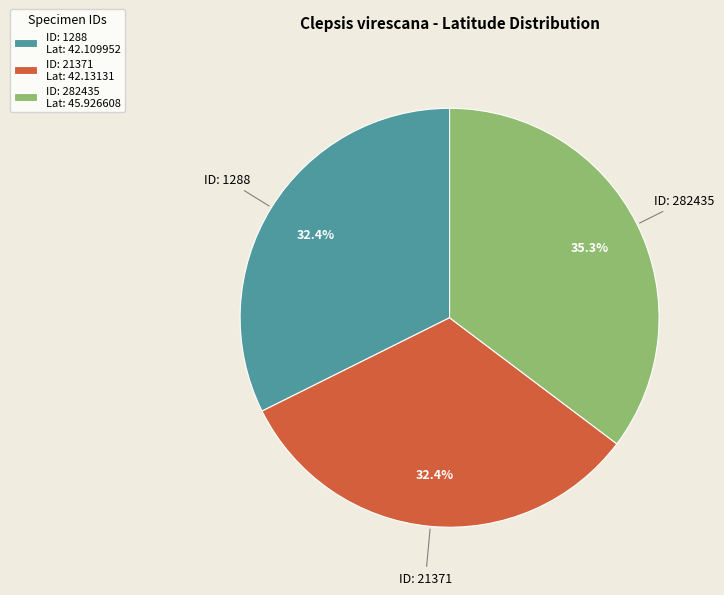

Between ID: 21371 Lat: 42.13131 and ID: 282435 Lat: 45.926608, which is larger?

ID: 282435 Lat: 45.926608